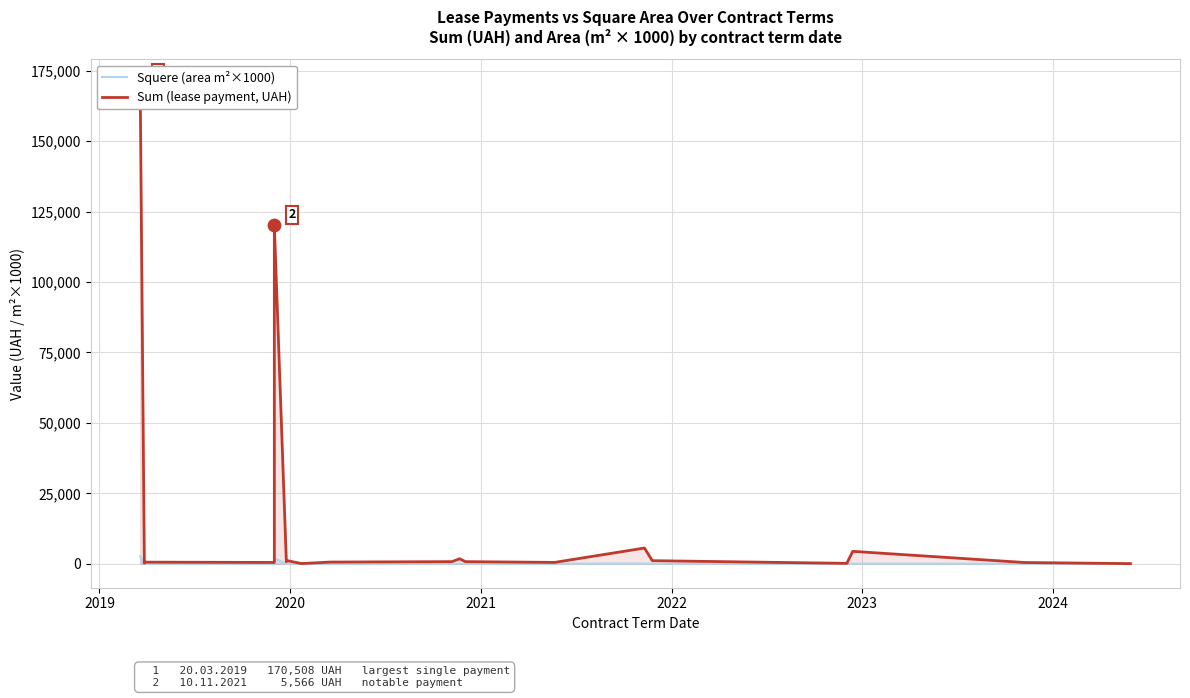

At how many categories does at least one series exceed 100187?

2